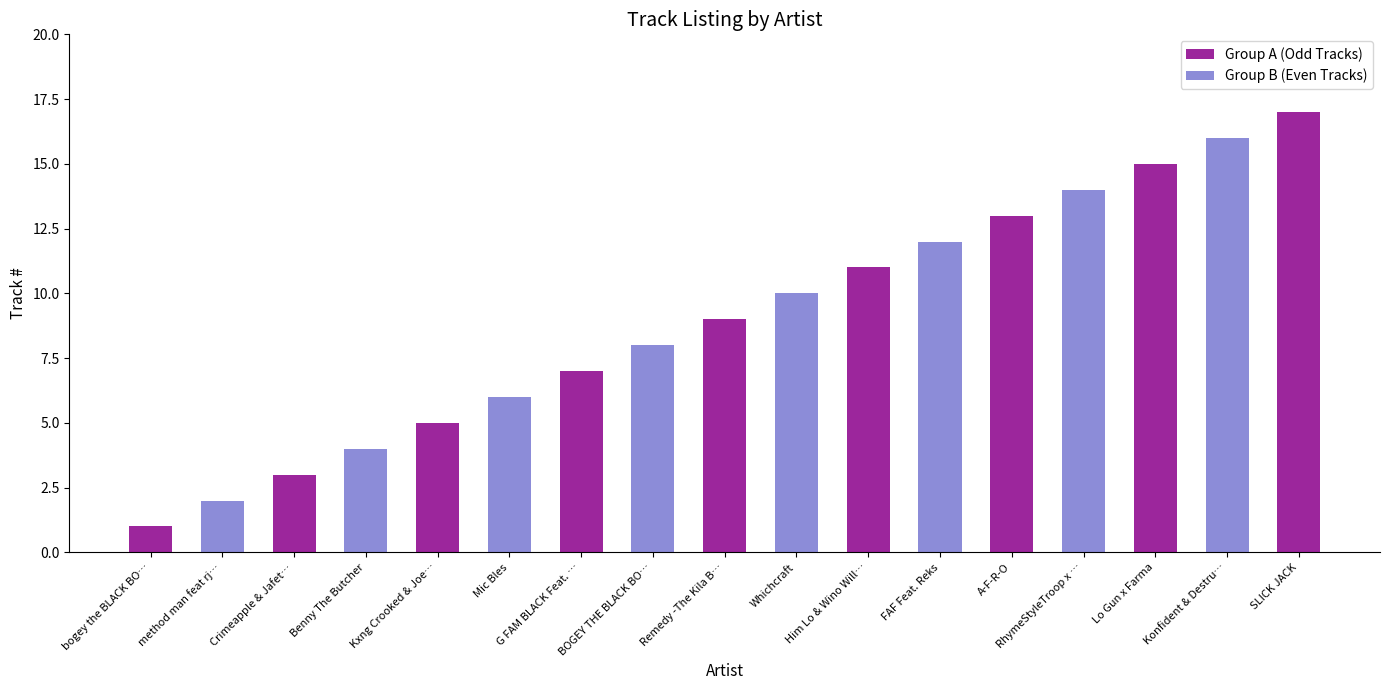

Reading left to right, what are all the values shown in this chart?

Group A (Odd Tracks): bogey the BLACK BO…=1	method man feat rj…=0	Crimeapple & Jafet…=3	Benny The Butcher=0	Kxng Crooked & Joe…=5	Mic Bles=0	G FAM BLACK Feat. …=7	BOGEY THE BLACK BO…=0	Remedy -The Kila B…=9	Whichcraft=0	Him Lo & Wino Will…=11	FAF Feat. Reks=0	A-F-R-O=13	RhymeStyleTroop x …=0	Lo Gun x Farma=15	Konfident & Destru…=0	SLICK JACK=17
Group B (Even Tracks): bogey the BLACK BO…=0	method man feat rj…=2	Crimeapple & Jafet…=0	Benny The Butcher=4	Kxng Crooked & Joe…=0	Mic Bles=6	G FAM BLACK Feat. …=0	BOGEY THE BLACK BO…=8	Remedy -The Kila B…=0	Whichcraft=10	Him Lo & Wino Will…=0	FAF Feat. Reks=12	A-F-R-O=0	RhymeStyleTroop x …=14	Lo Gun x Farma=0	Konfident & Destru…=16	SLICK JACK=0